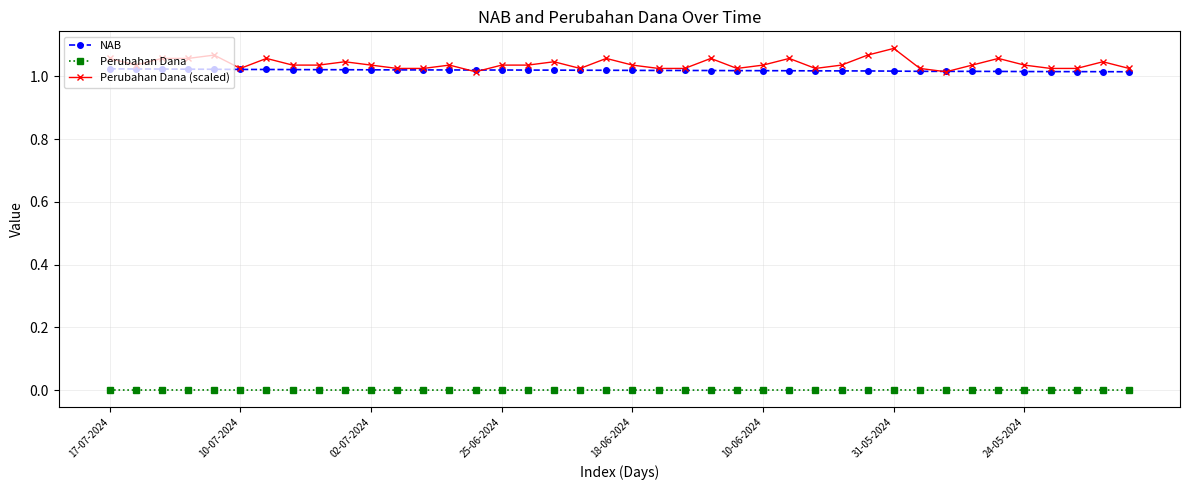

List the series in order of their peak value, lowest first.

Perubahan Dana, NAB, Perubahan Dana (scaled)